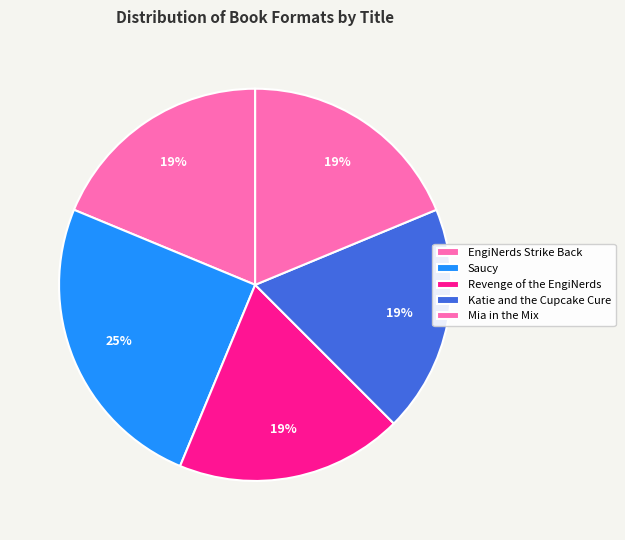

Is there a majority slice in this chart?

No